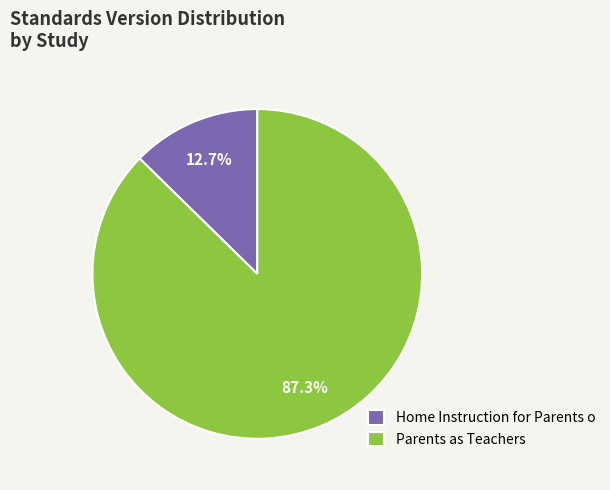

What is the majority slice?

Parents as Teachers